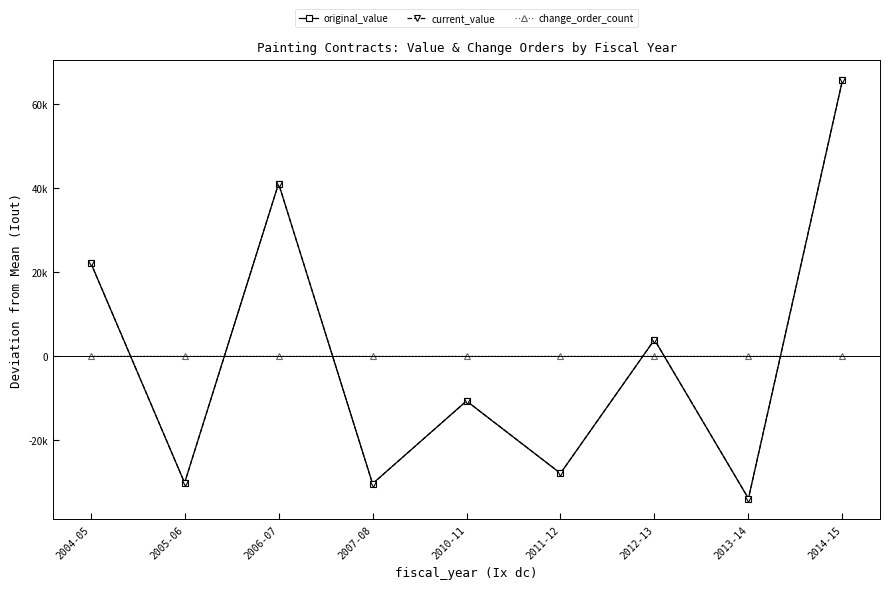

What is the minimum value shown in the chart?

-33873.7